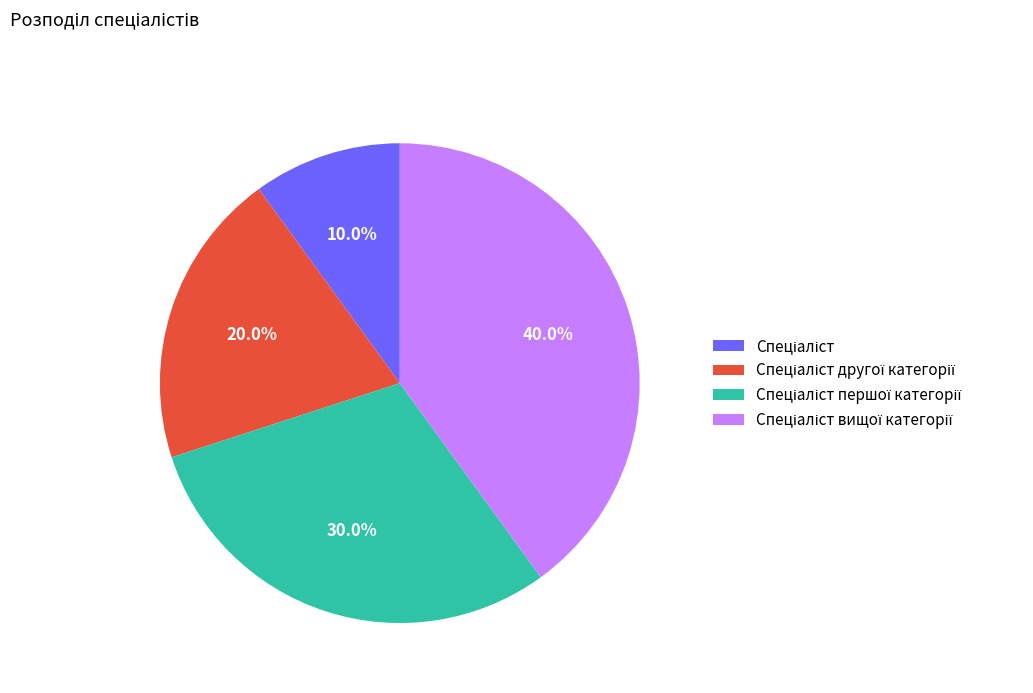

To the nearest percent, what is the average slice percentage?

25%